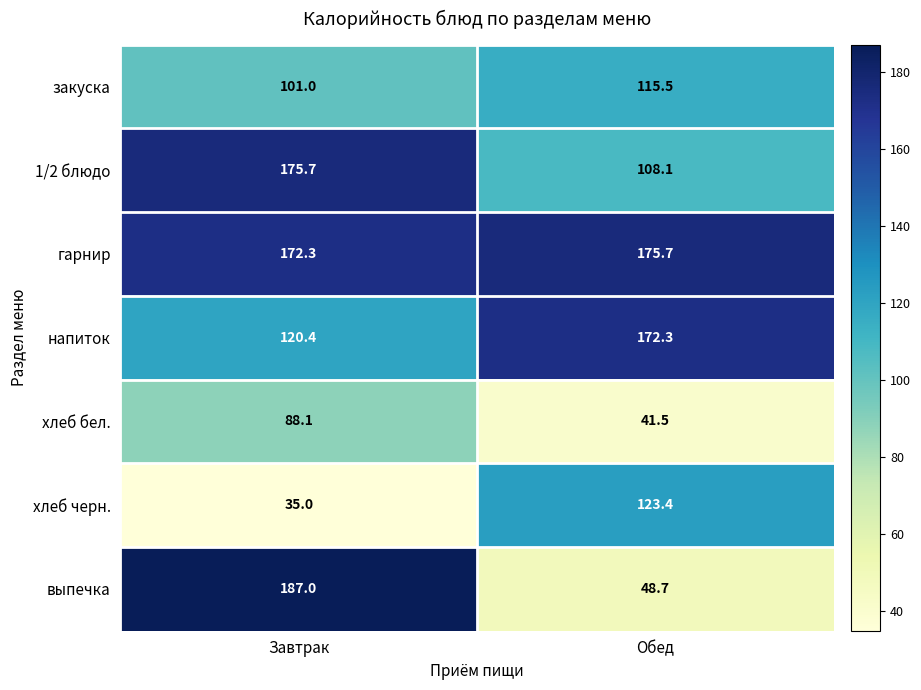

The закуска series shows 50.9 at Завтрак. True or false?

False